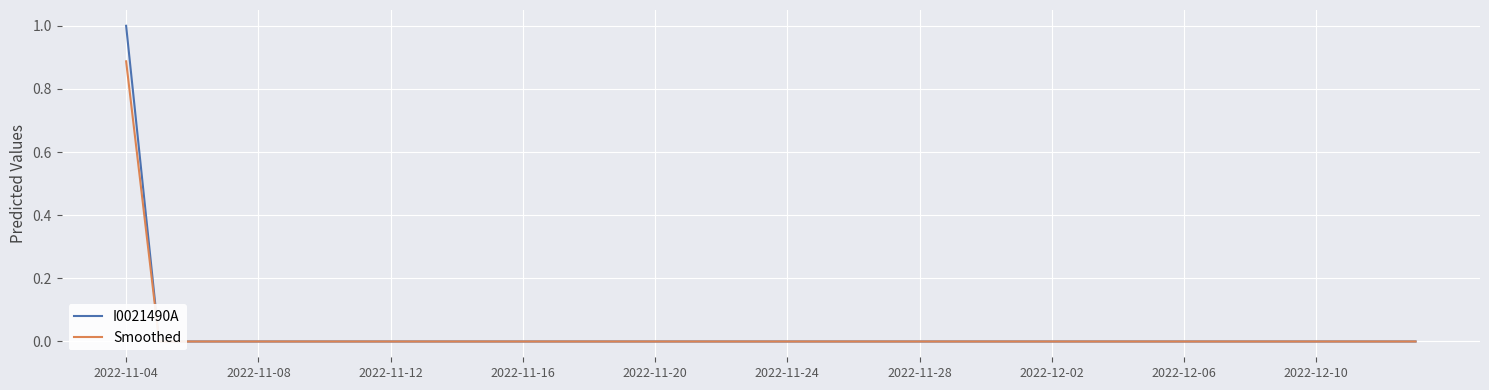

Reading left to right, list all the values displayed in this chart.

I0021490A: 1.0	0.0	0.0	0.0	0.0	0.0	0.0	0.0	0.0	0.0	0.0	0.0	0.0	0.0	0.0	0.0	0.0	0.0	0.0	0.0	0.0	0.0	0.0	0.0	0.0	0.0	0.0	0.0	0.0	0.0	0.0	0.0	0.0	0.0	0.0	0.0	0.0	0.0	0.0	0.0
Smoothed: 0.9	0.0	0.0	0.0	0.0	0.0	0.0	0.0	0.0	0.0	0.0	0.0	0.0	0.0	0.0	0.0	0.0	0.0	0.0	0.0	0.0	0.0	0.0	0.0	0.0	0.0	0.0	0.0	0.0	0.0	0.0	0.0	0.0	0.0	0.0	0.0	0.0	0.0	0.0	0.0